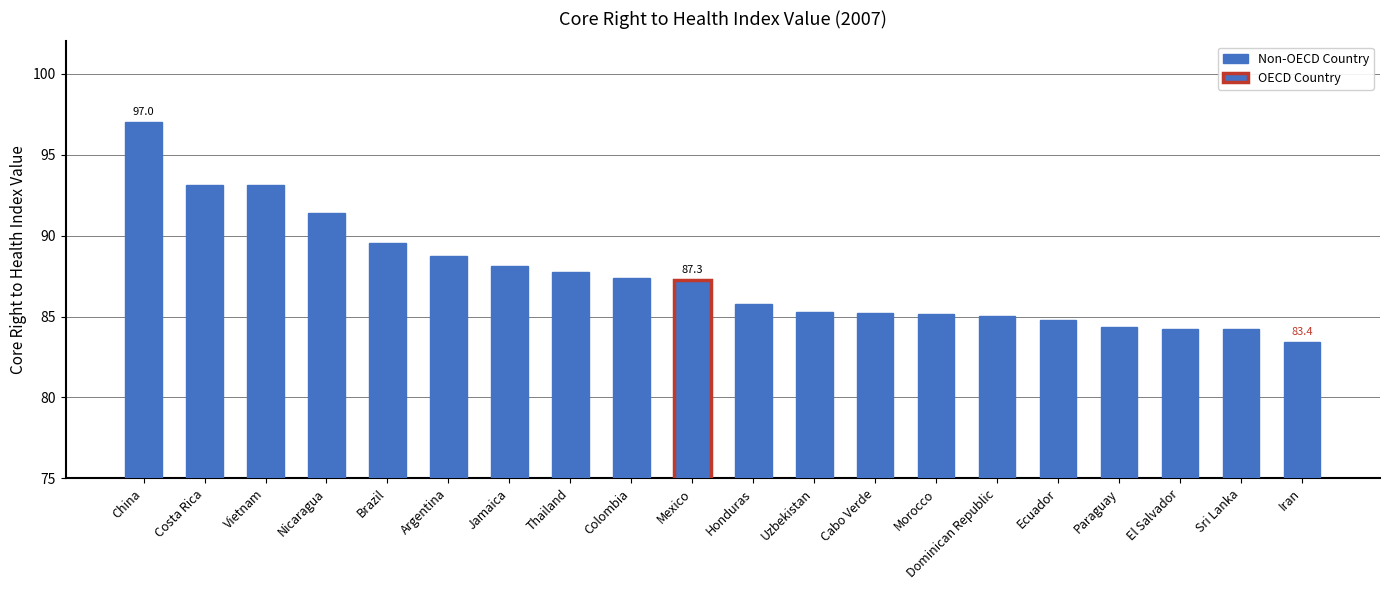

Where does the data first go above 87?

China